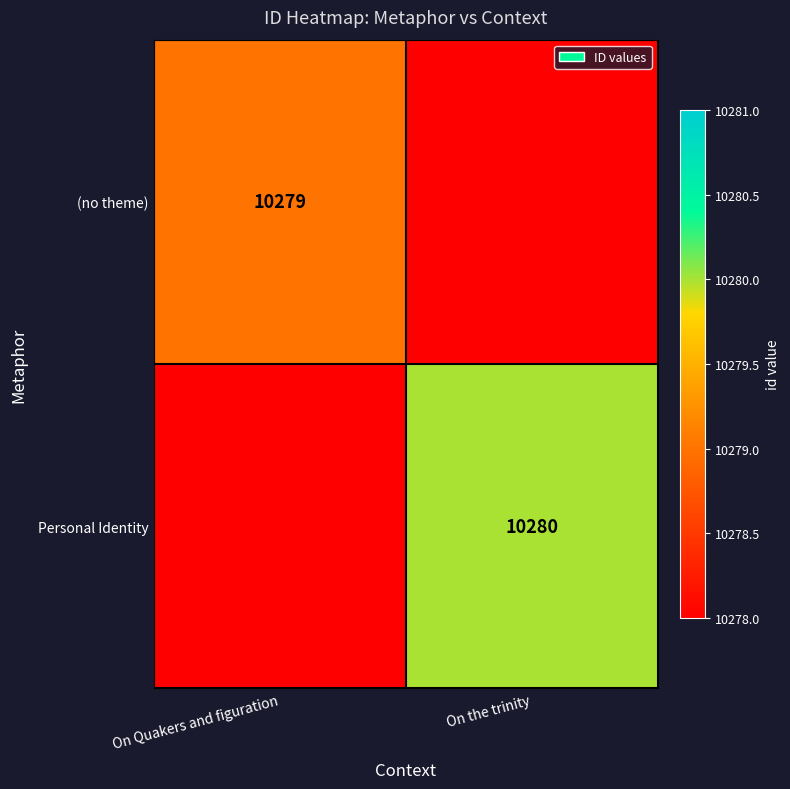

Is it true that (no theme) equals 10279 at On Quakers and figuration?

True